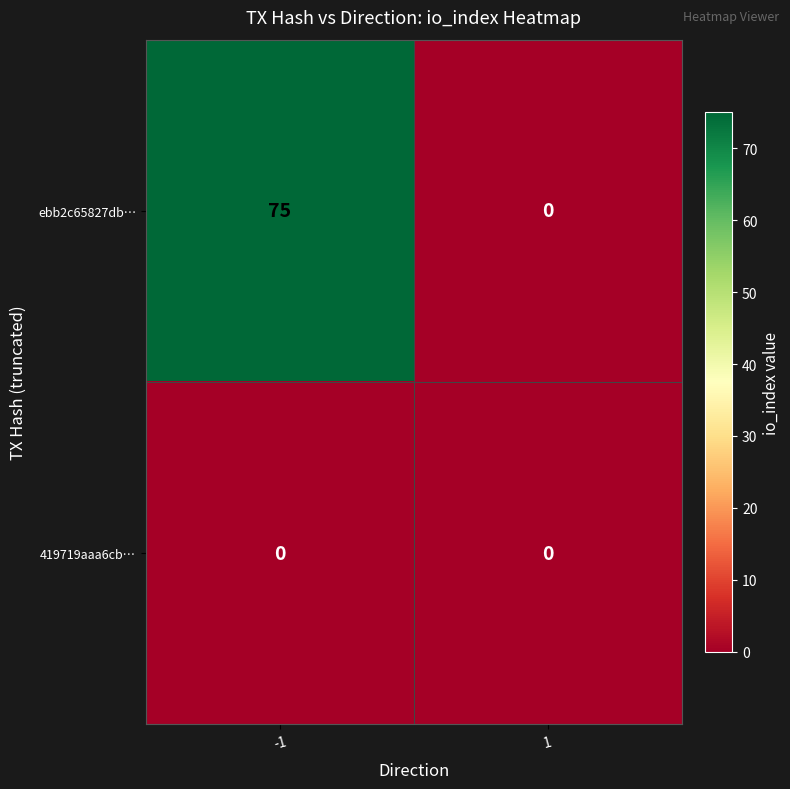

Which series has the largest range (max minus min)?

ebb2c65827db…